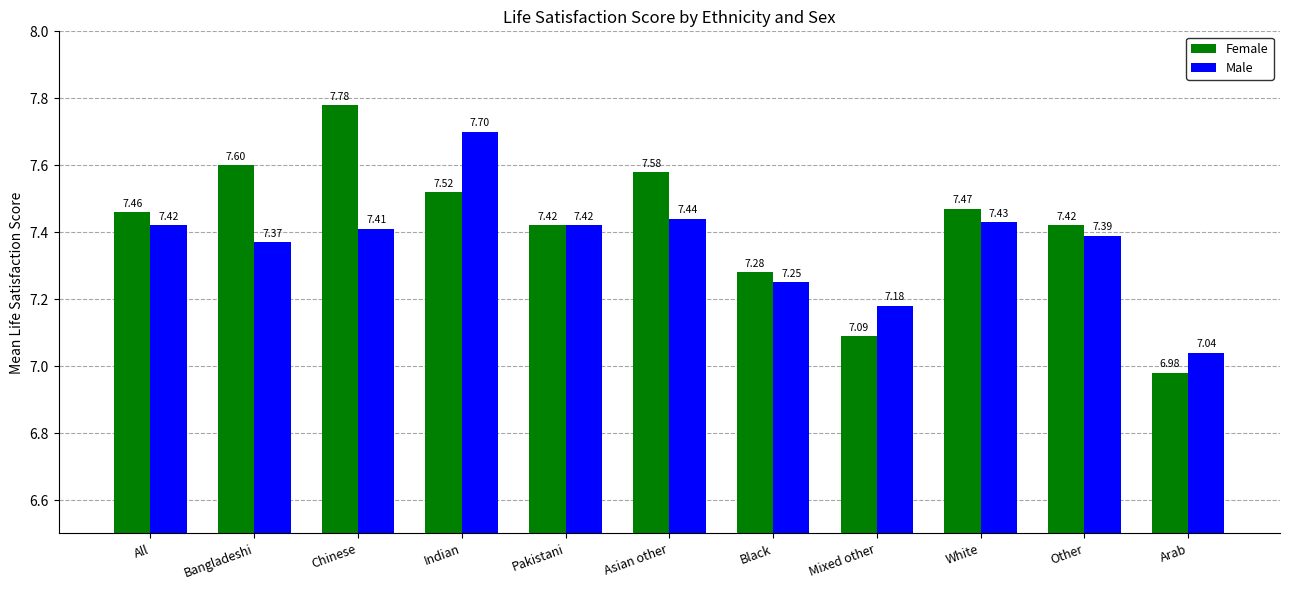

At which label is Female closest to 7?

Arab